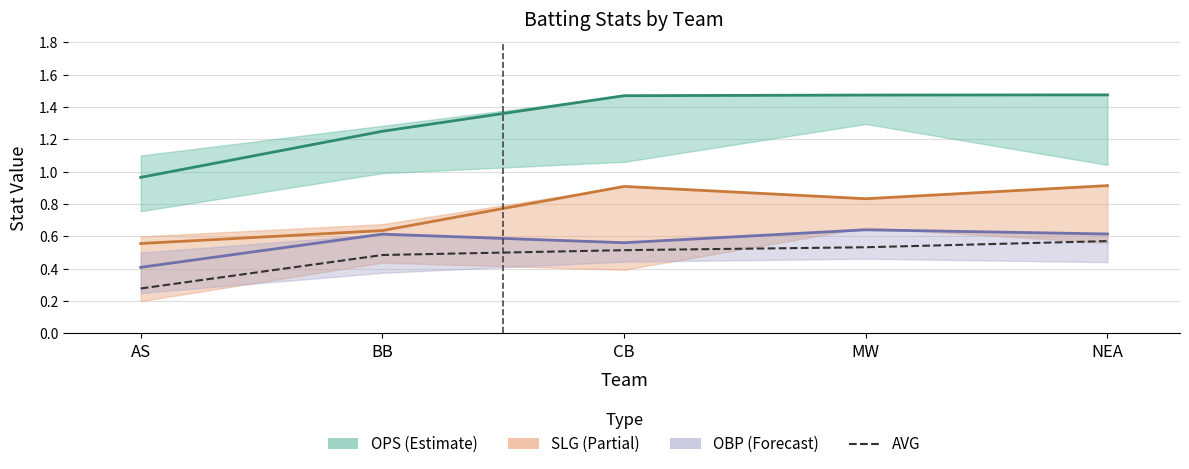

The value of OBP at BB is 0.6. True or false?

True